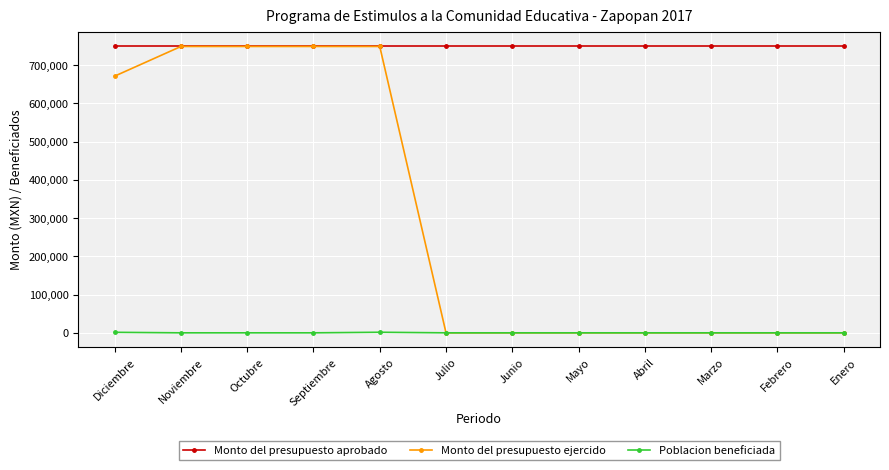

What is the spread (max minus min) of values at Mayo?

750000